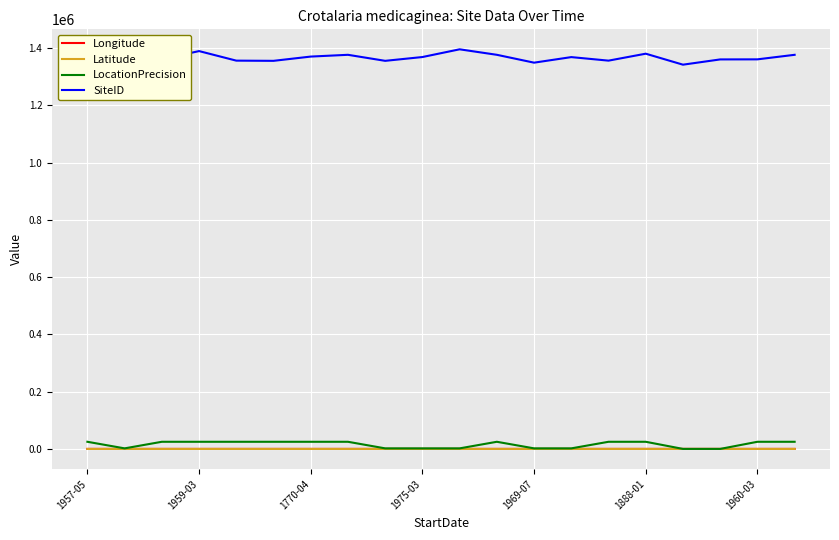

True or false: Longitude has more than 0 interior local peaks.

True